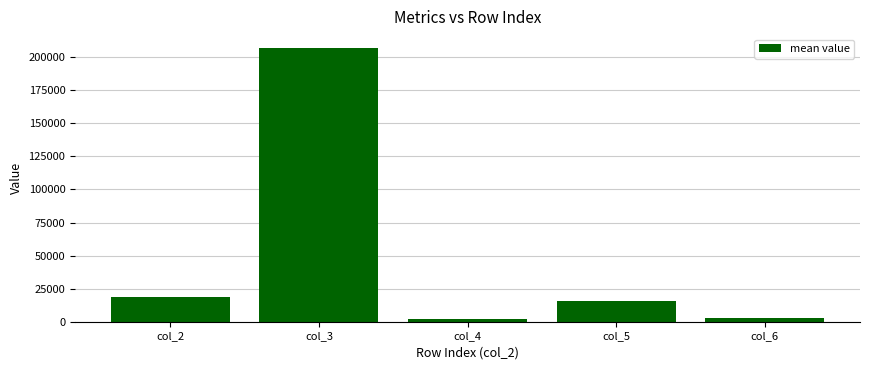

What is the value of the 4th bar from the left?

15558.5